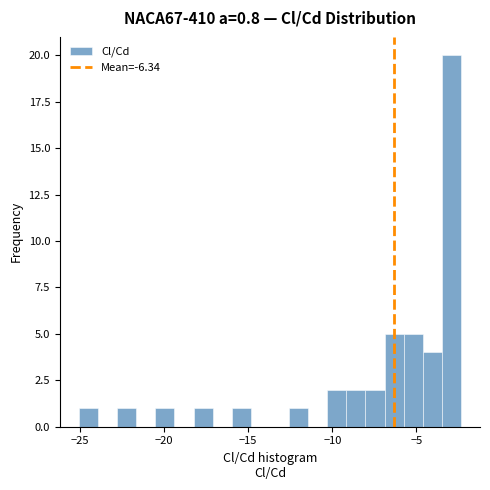

Read against the x-axis, roughly where is the centre of the tallest bar?

-3.0